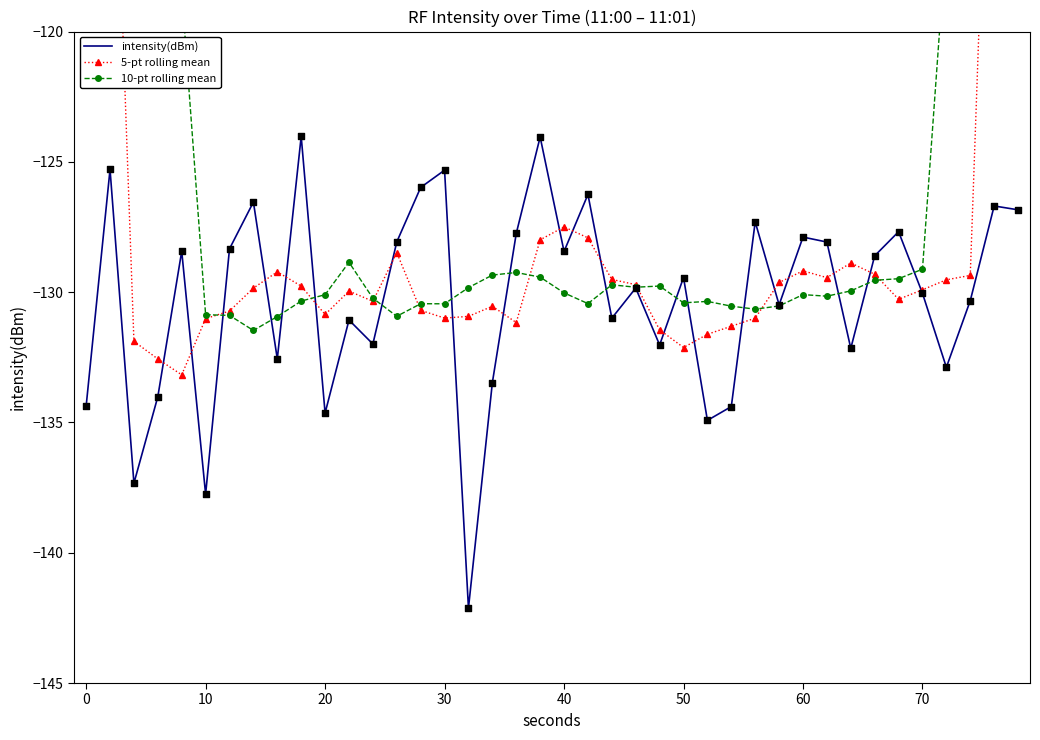

Which series has the largest total across all categories?

10-pt rolling mean